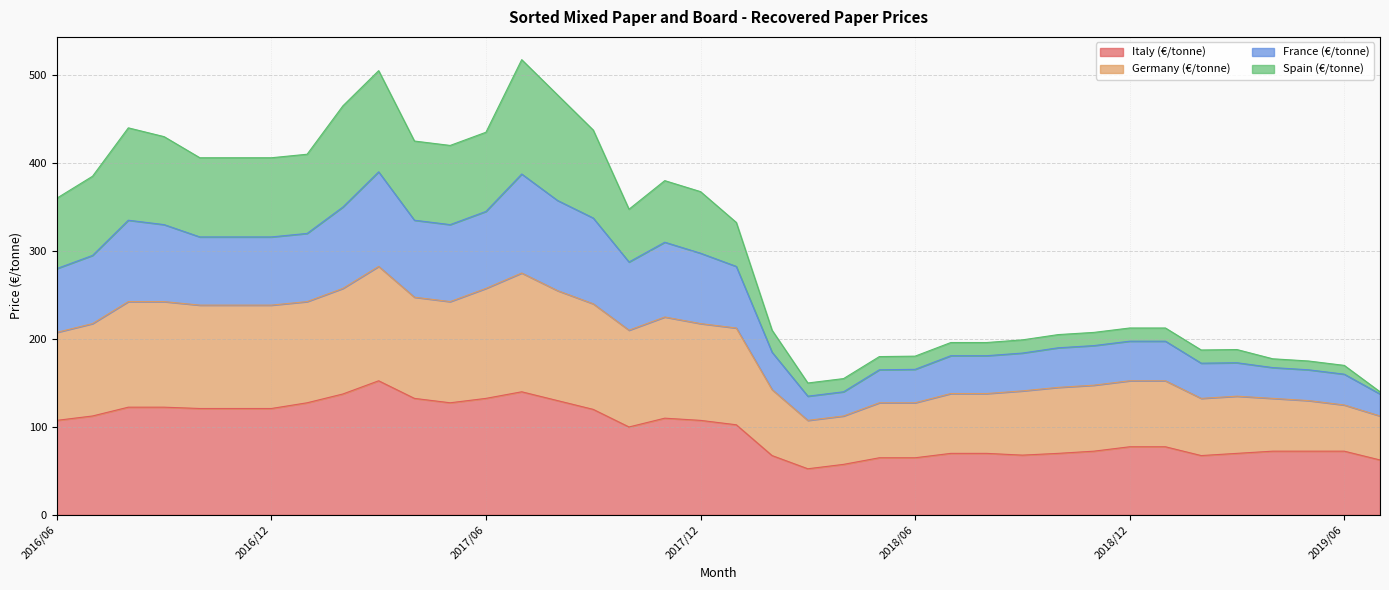

What position from the left is 2019/07?

38